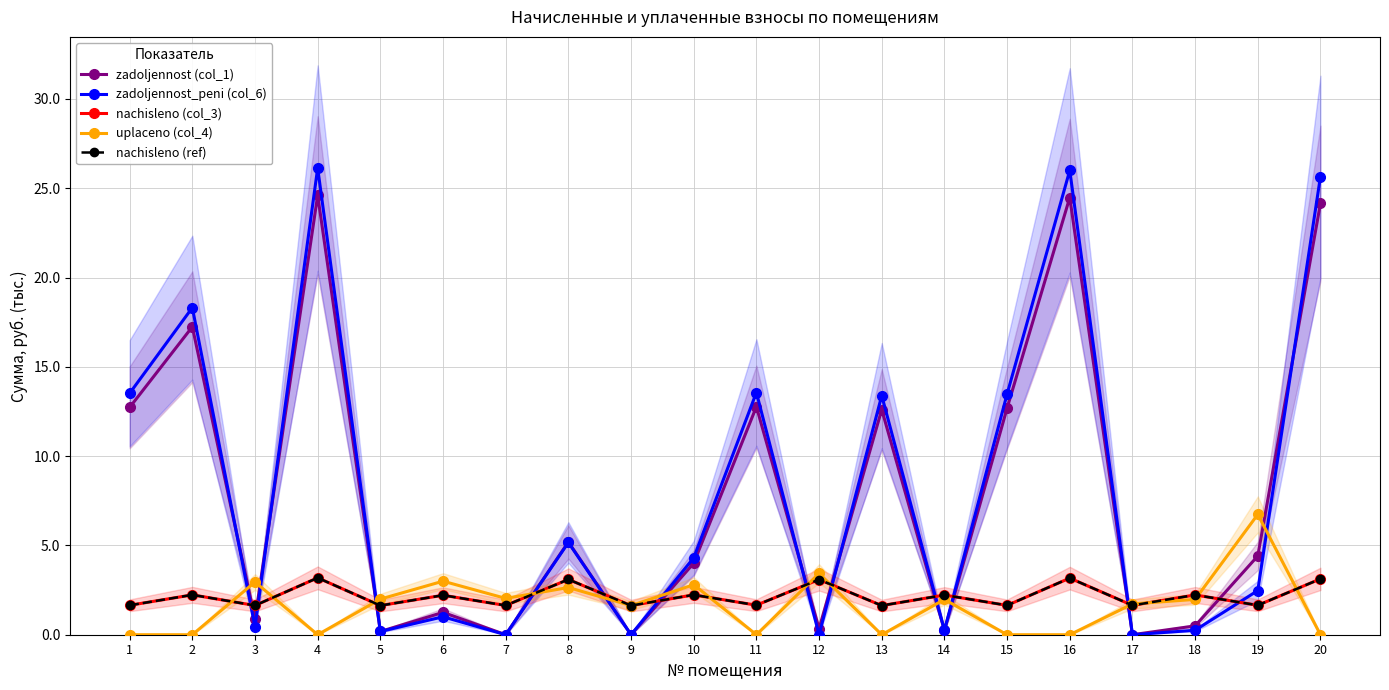

What is the value of the nachisleno (ref) point at the 12th from the left?

3.1